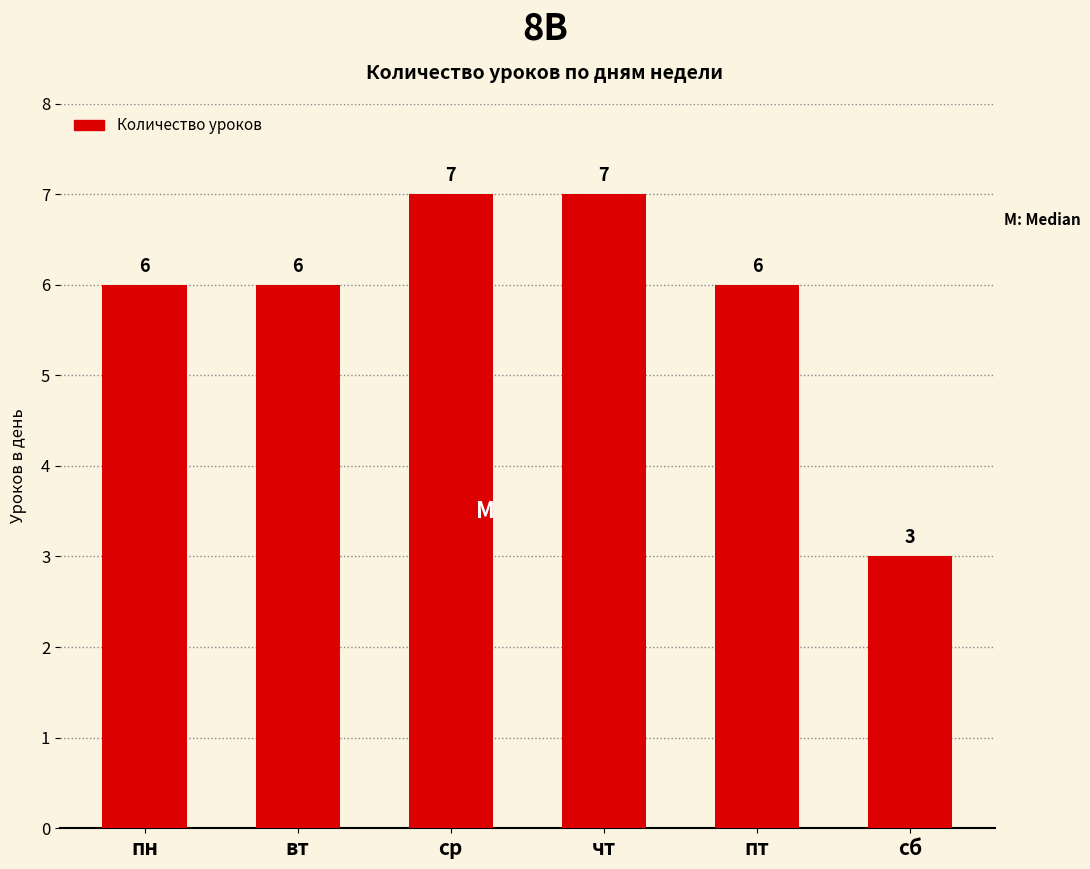

At which category does the chart reach its minimum across all series?

сб